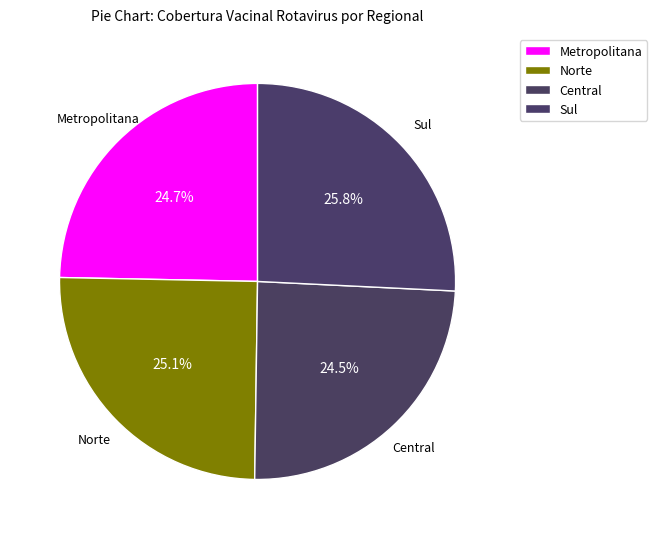

How many segments does this pie chart have?

4